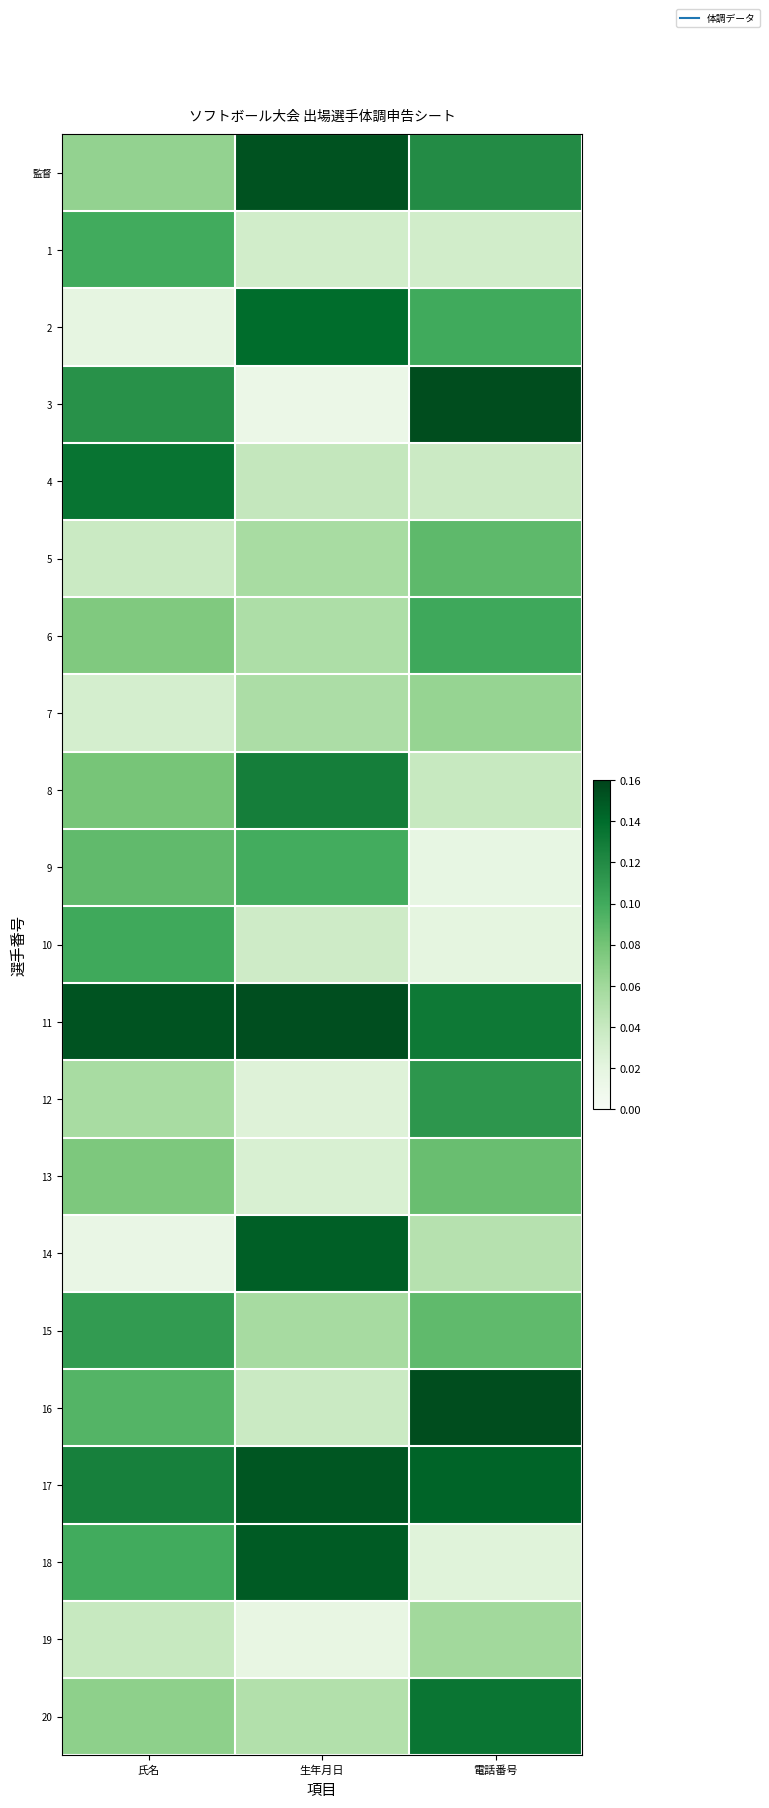

What is the spread (max minus min) of values at 電話番号?

0.1